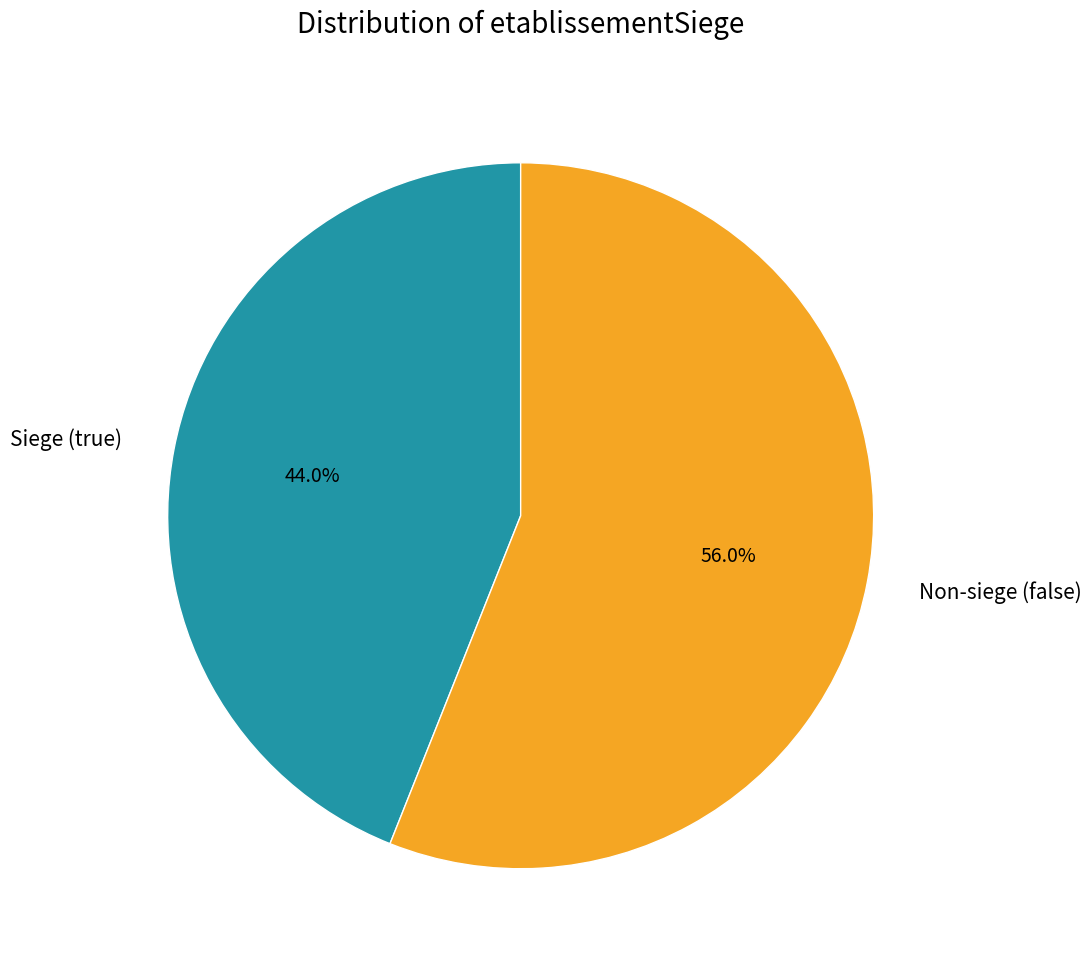

Is there a majority slice in this chart?

Yes